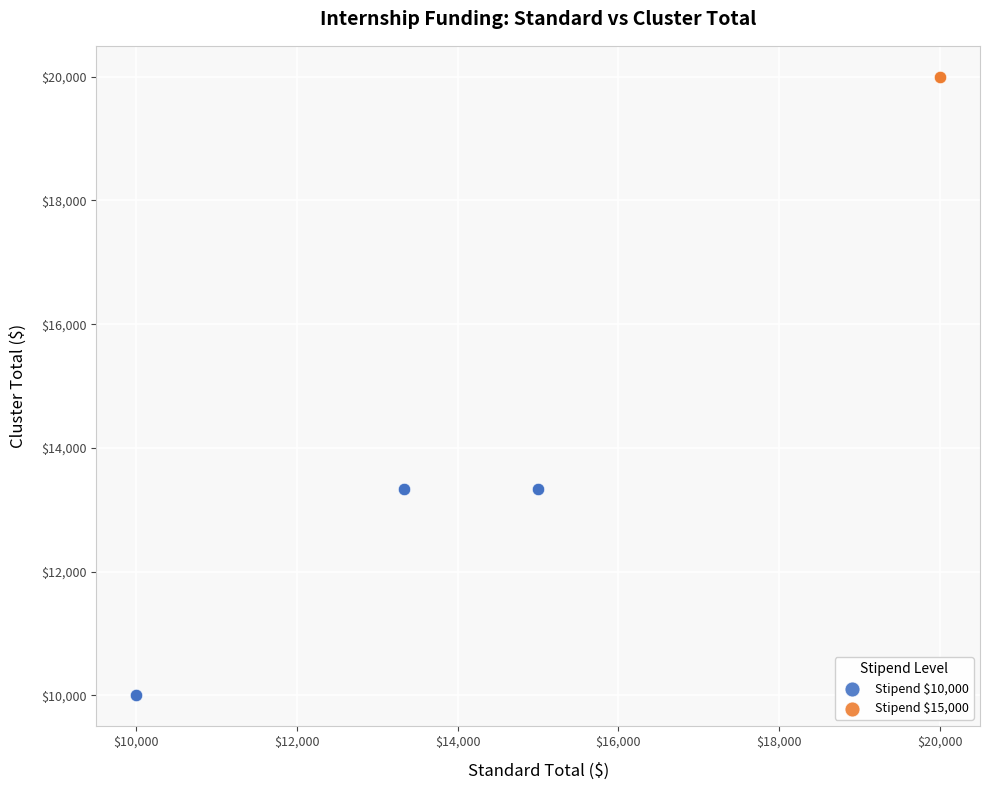

Which series reaches the maximum Y coordinate?

Stipend $15,000